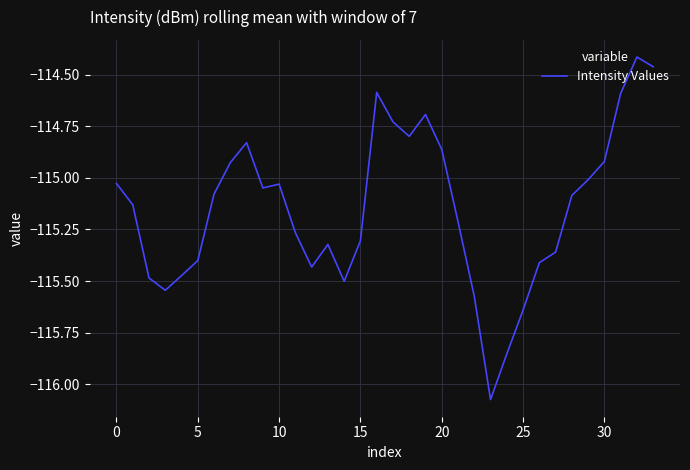

How many lines are shown in the chart?

1